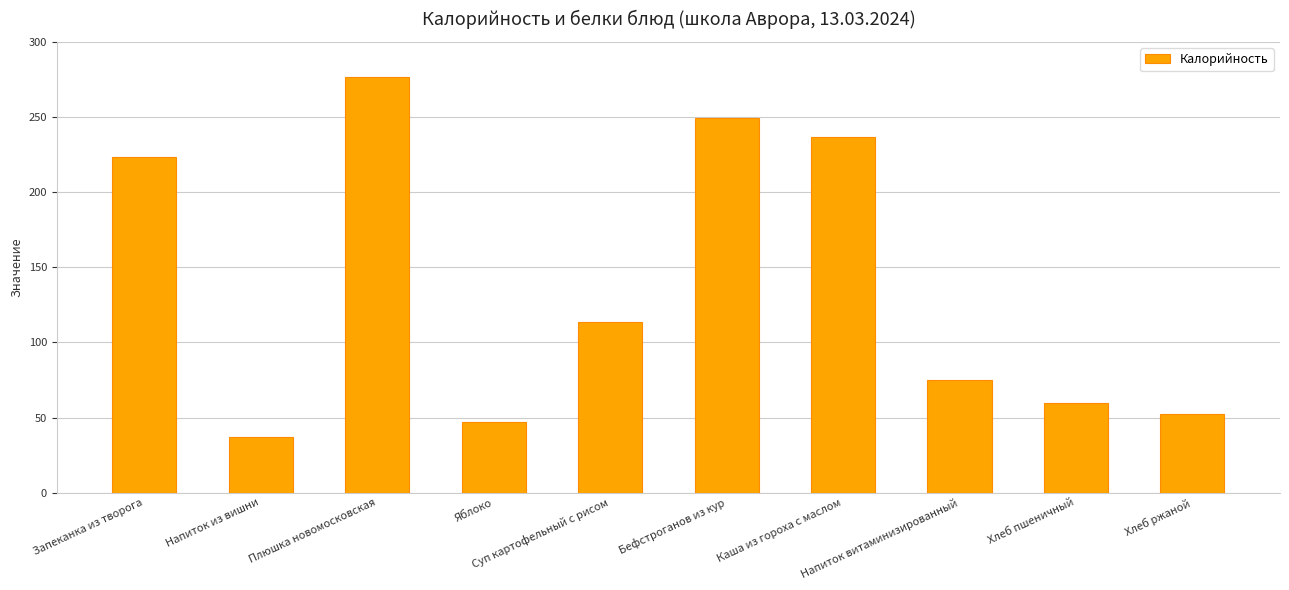

Where does the data first go above 113?

Запеканка из творога